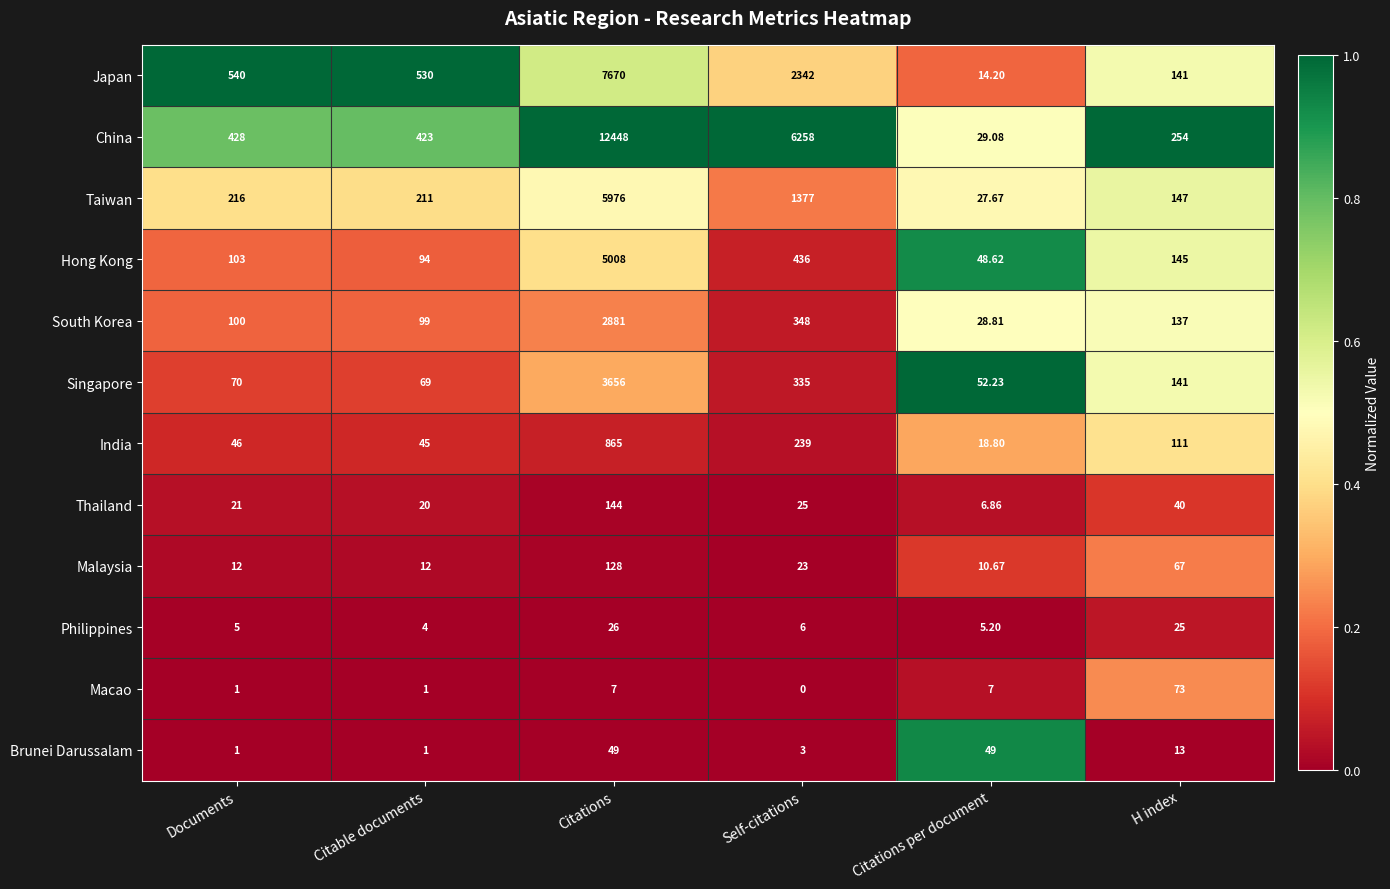

Where is Thailand nearest to the value 75?

H index